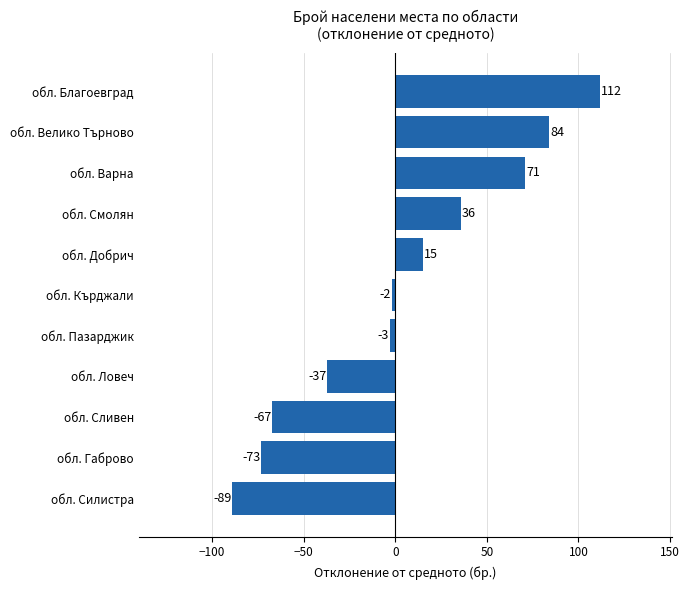

Is it true that the value at обл. Сливен is -67?

True